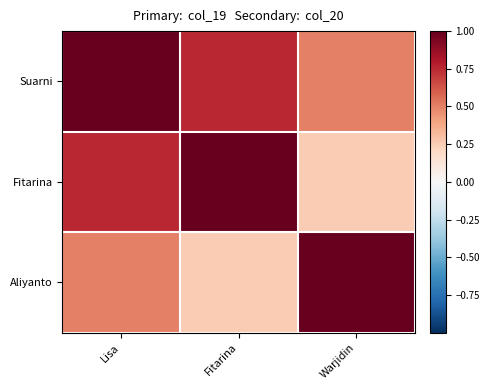

At how many categories does at least one series exceed 0?

3